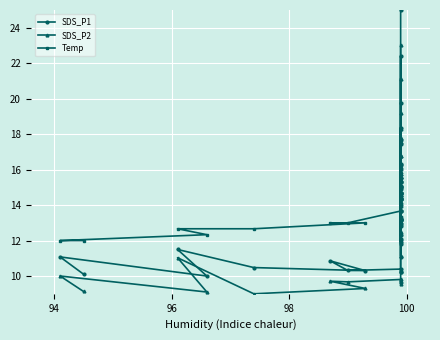

The Temp series shows 4.1 at 7. True or false?

False